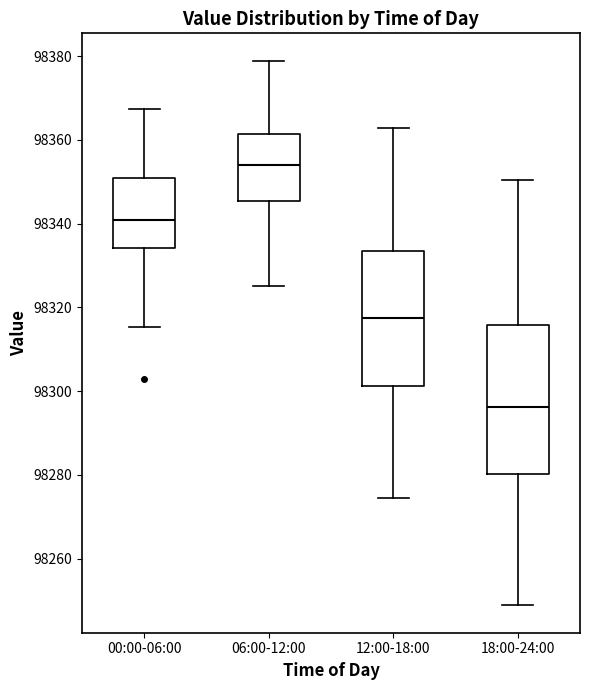

Reading left to right, read every box against the y-axis: the position of its median line, the range the box covers, and the ends of its whiskers. The values are not printed on the chart, so give them approximately, as read against the axis.

00:00-06:00: median 98340, box 98334 to 98350, whiskers 98316 to 98368
06:00-12:00: median 98354, box 98346 to 98362, whiskers 98326 to 98378
12:00-18:00: median 98318, box 98302 to 98334, whiskers 98274 to 98362
18:00-24:00: median 98296, box 98280 to 98316, whiskers 98248 to 98350